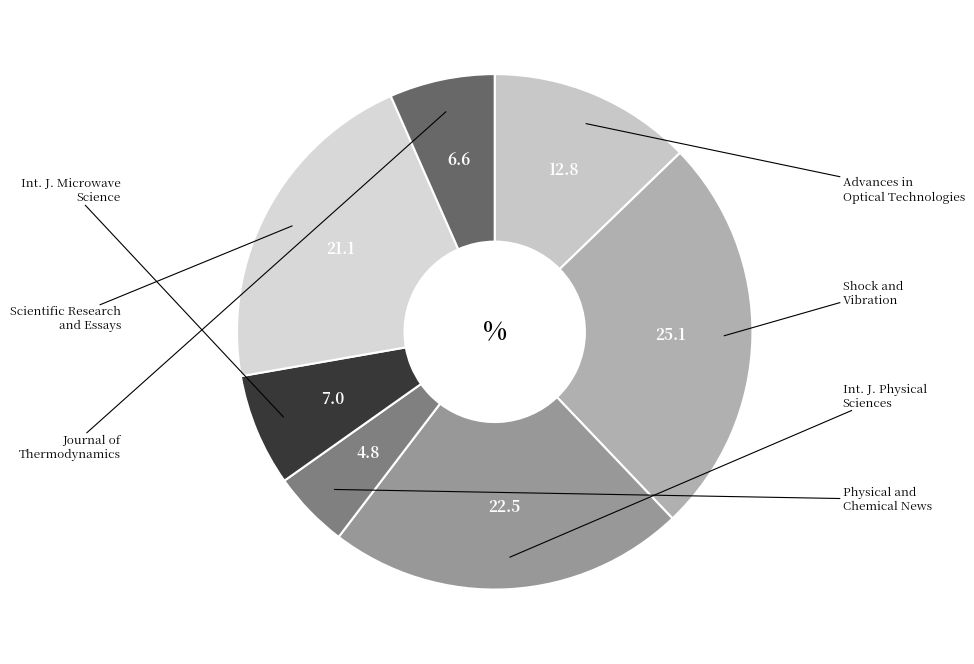

Does any single category account for the majority?

No